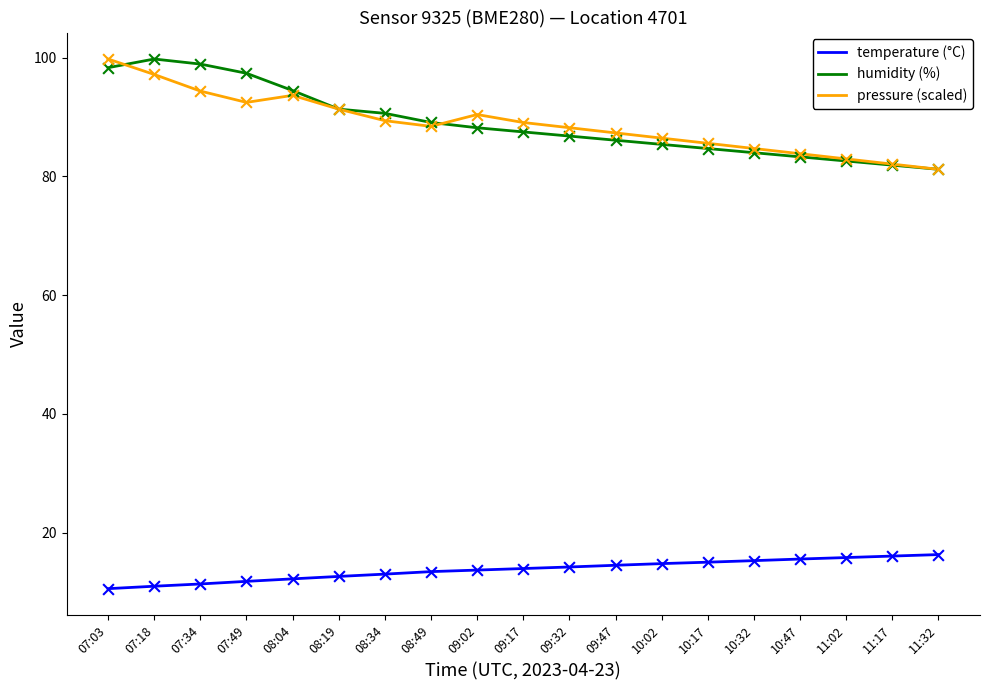

At how many categories does at least one series exceed 27?

19